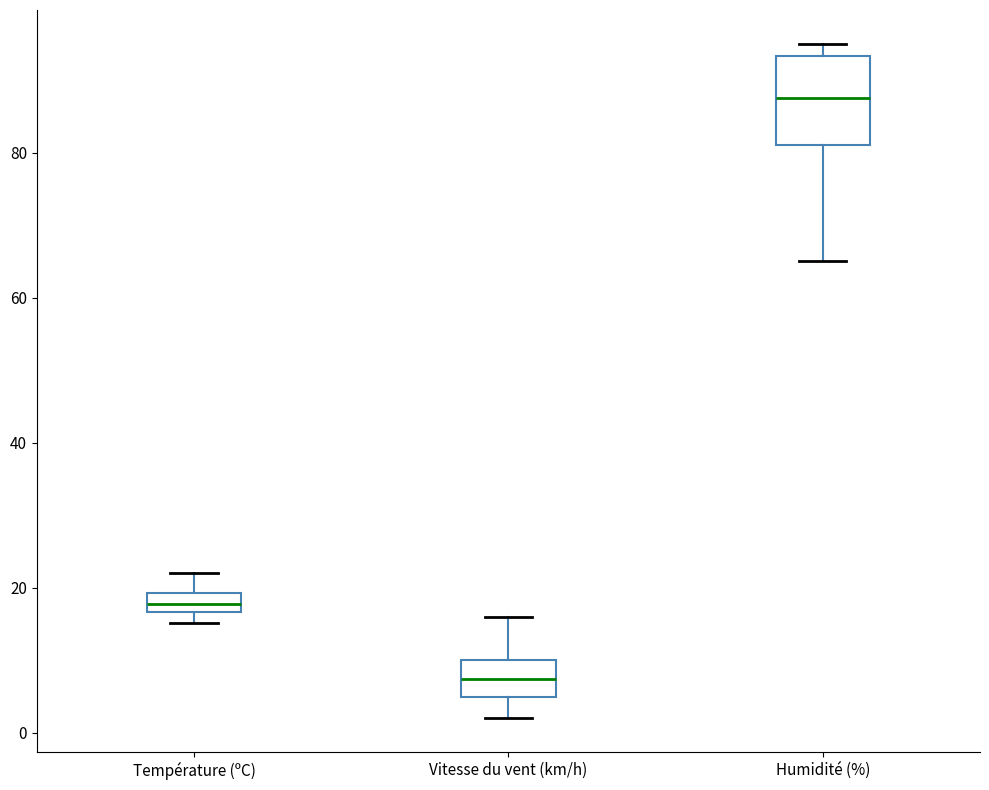

Where is the upper edge of the box for Température (ºC) on the y-axis? The values are not printed on the chart, so give them approximately, as read against the axis.

20